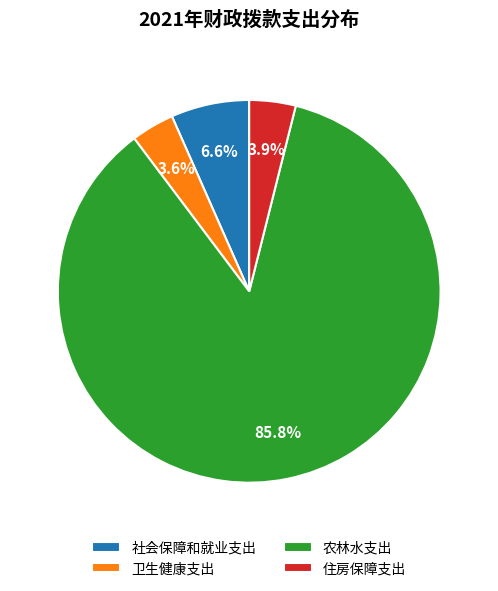

What is the largest slice in the pie chart?

农林水支出